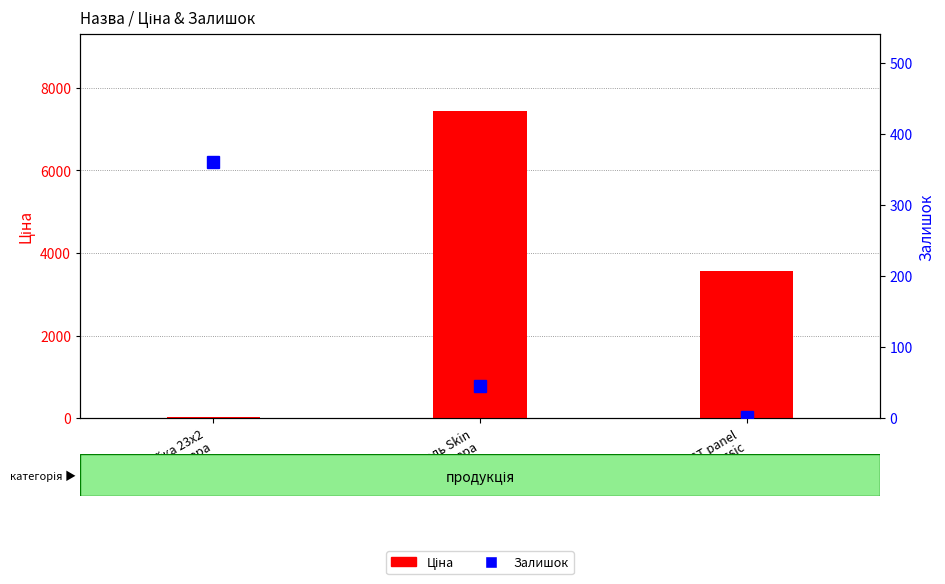

The value of Залишок at Панель Skin
18 мм. Венера is 46.0. True or false?

True